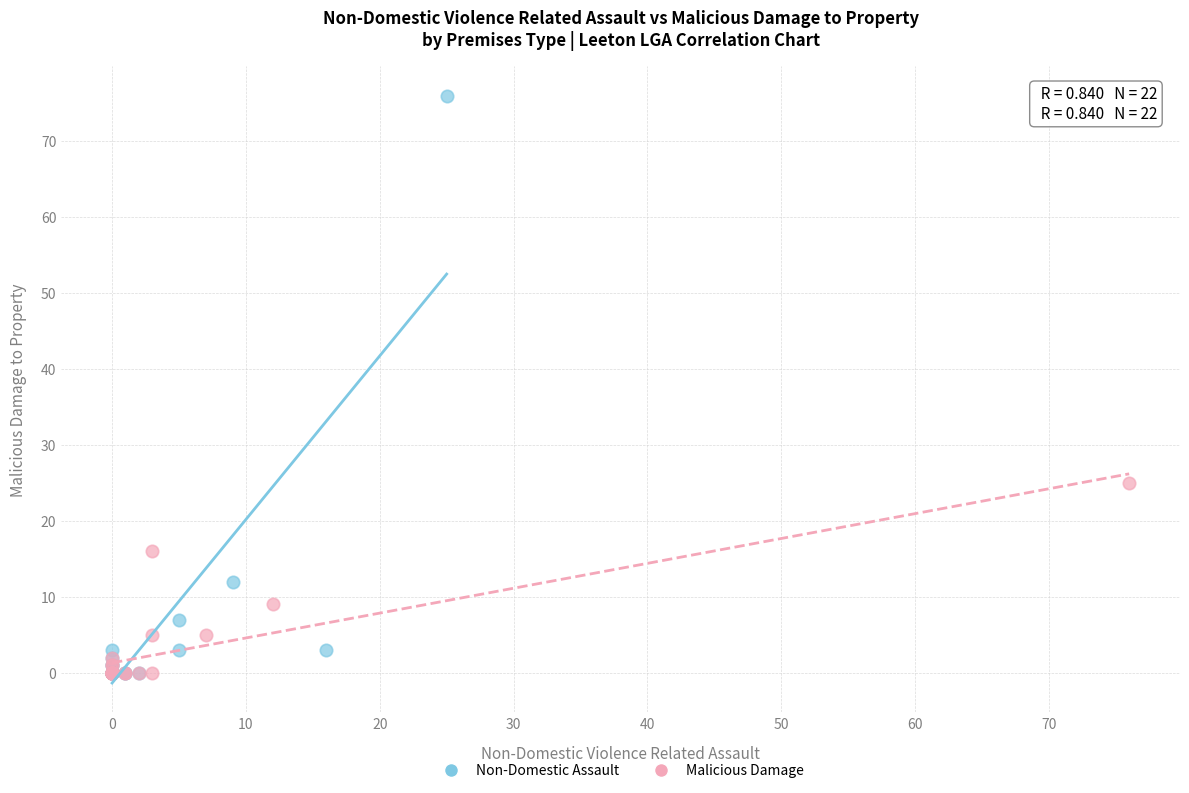

Which series contains the highest Y value?

Non-Domestic Assault